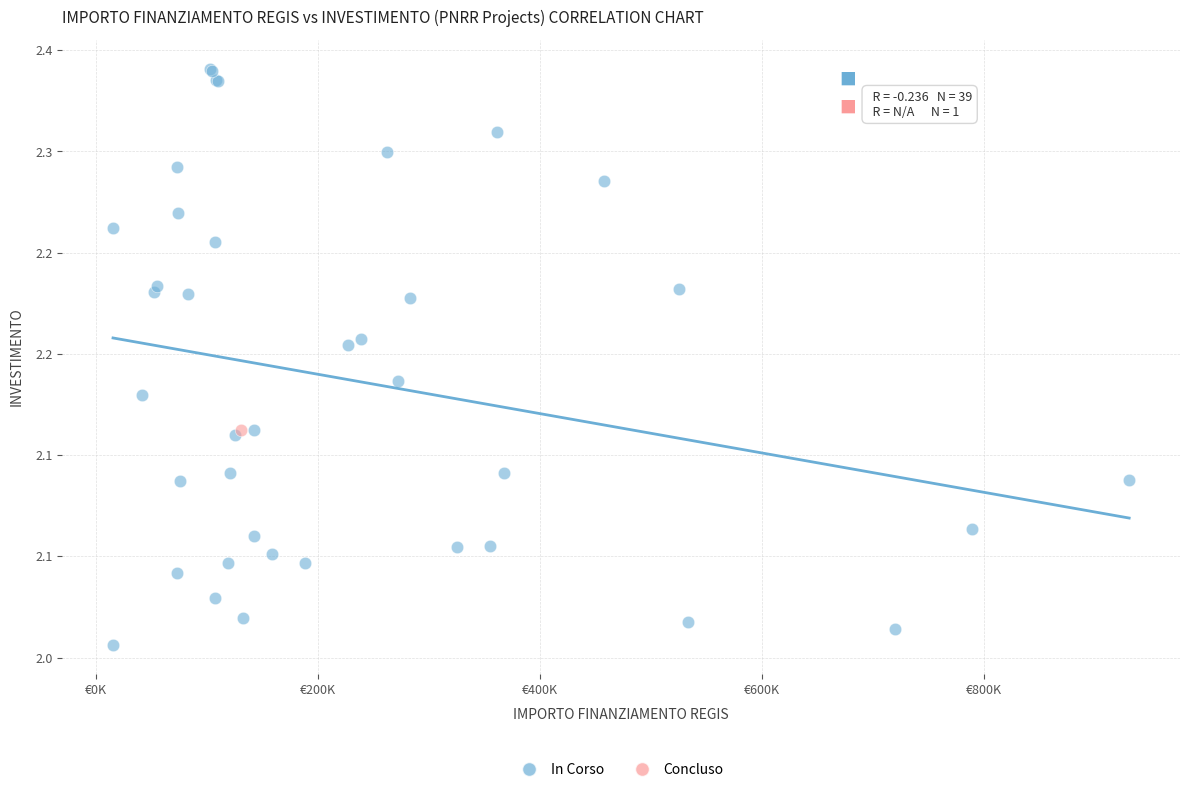

What are all the series names shown in the legend?

In Corso, Concluso